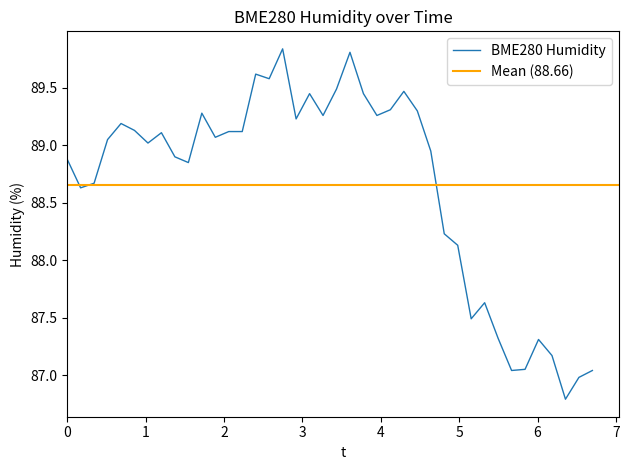

The value at 38 is 37.0. True or false?

False